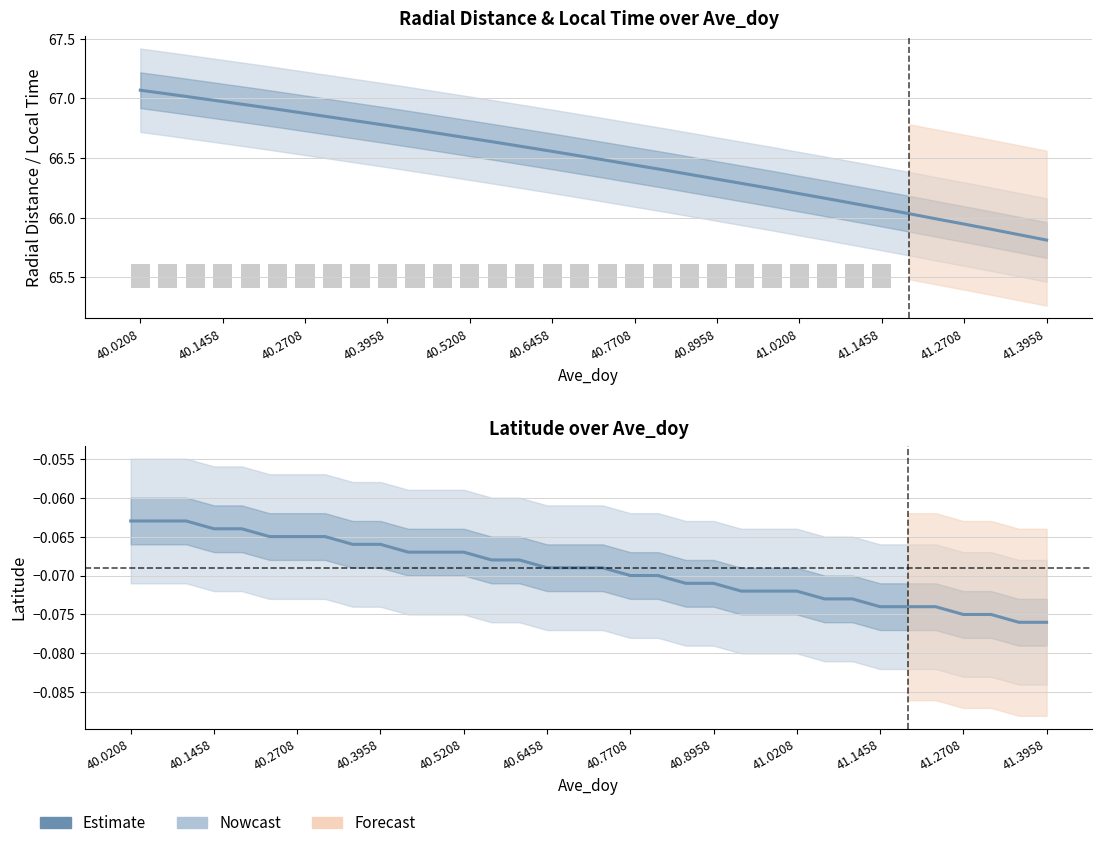

Is it true that Radial_Distance equals 37.6 at 41.3125?

False